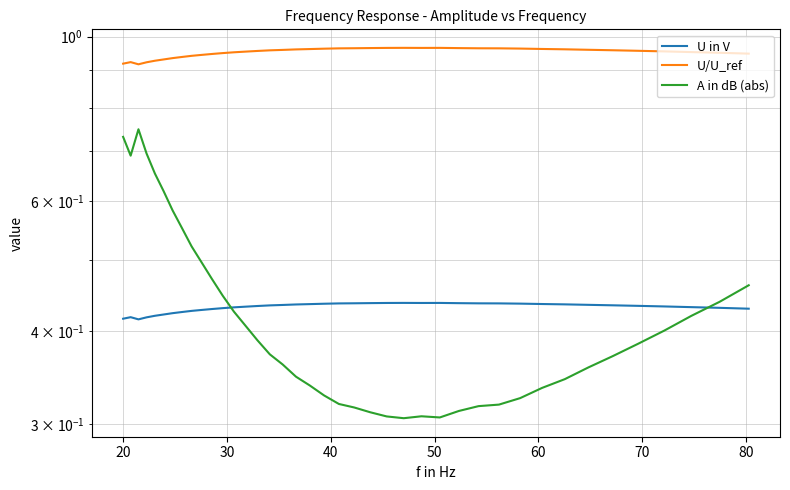

What is the minimum value shown in the chart?

0.3